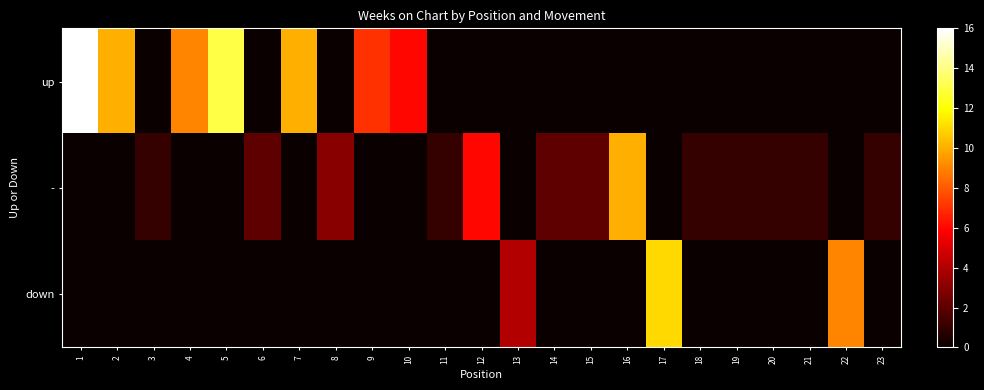

List the series in order of their peak value, highest first.

up, down, -